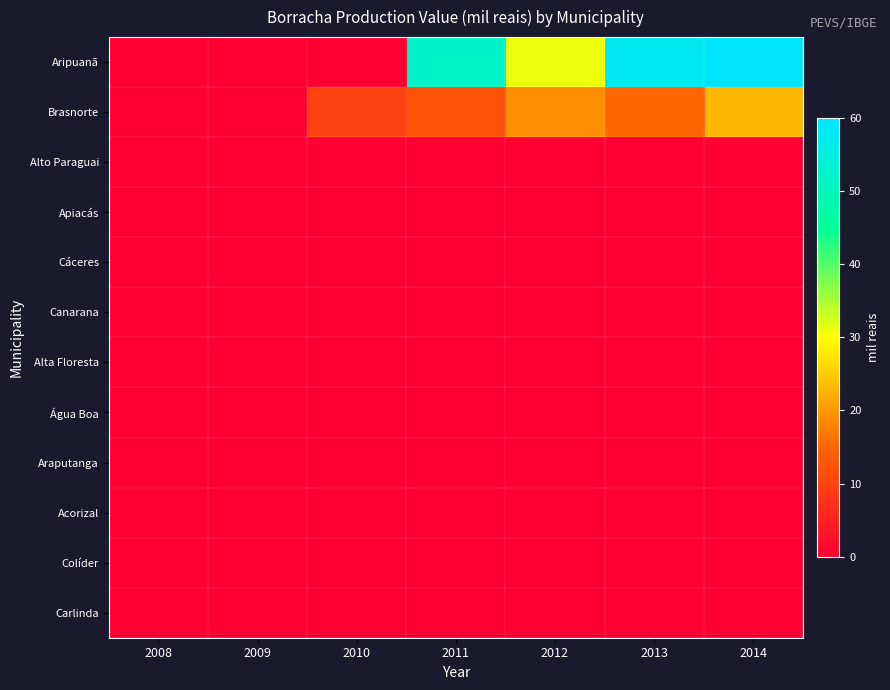

At which category is the sum across all series the highest?

2014